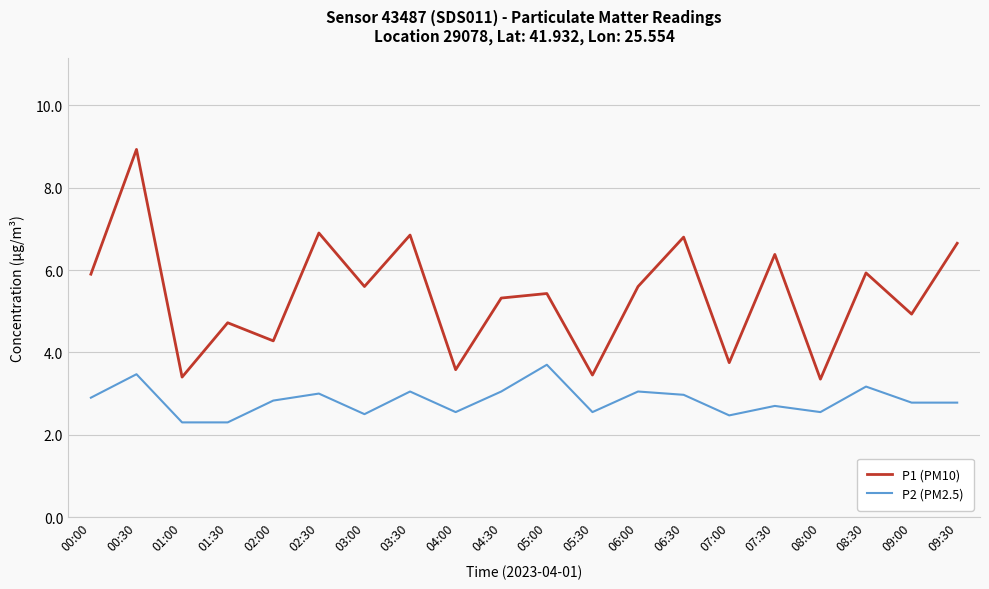

At 05:30, list the series in order from largest to smallest.

P1 (PM10), P2 (PM2.5)